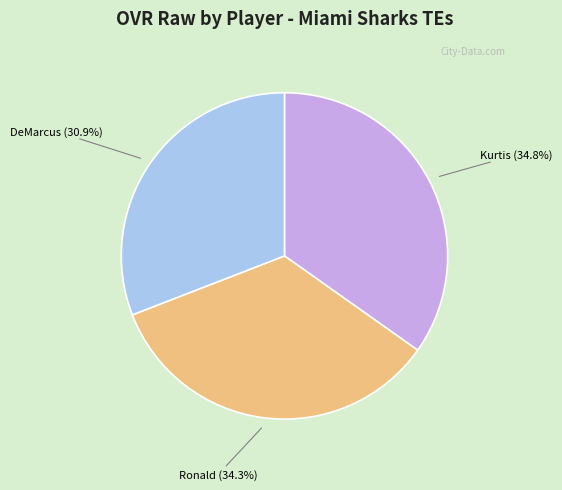

Count the number of slices in the pie.

3